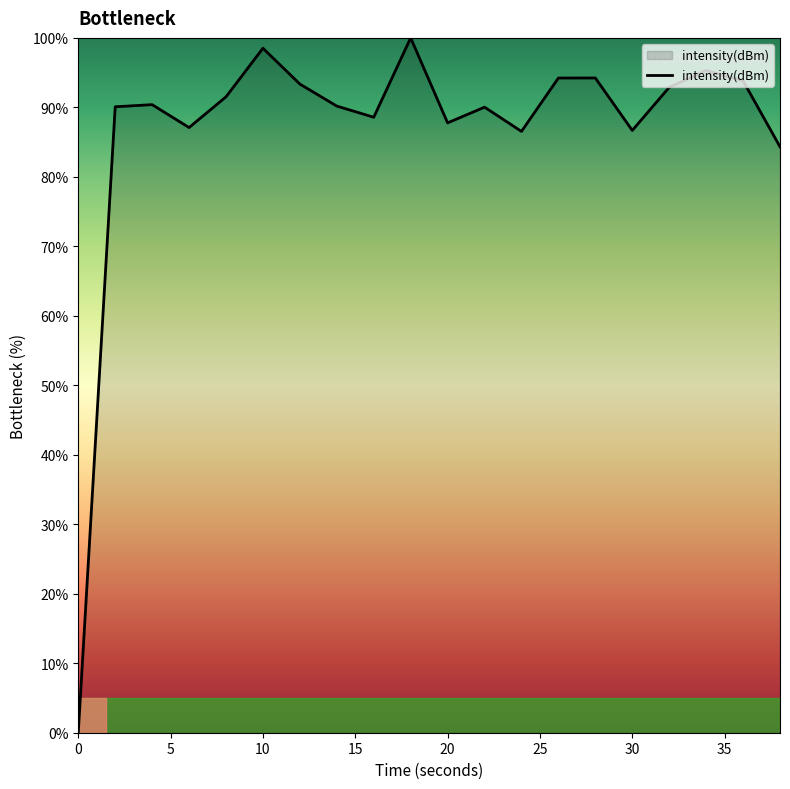

What is the greatest value displayed?

100.0